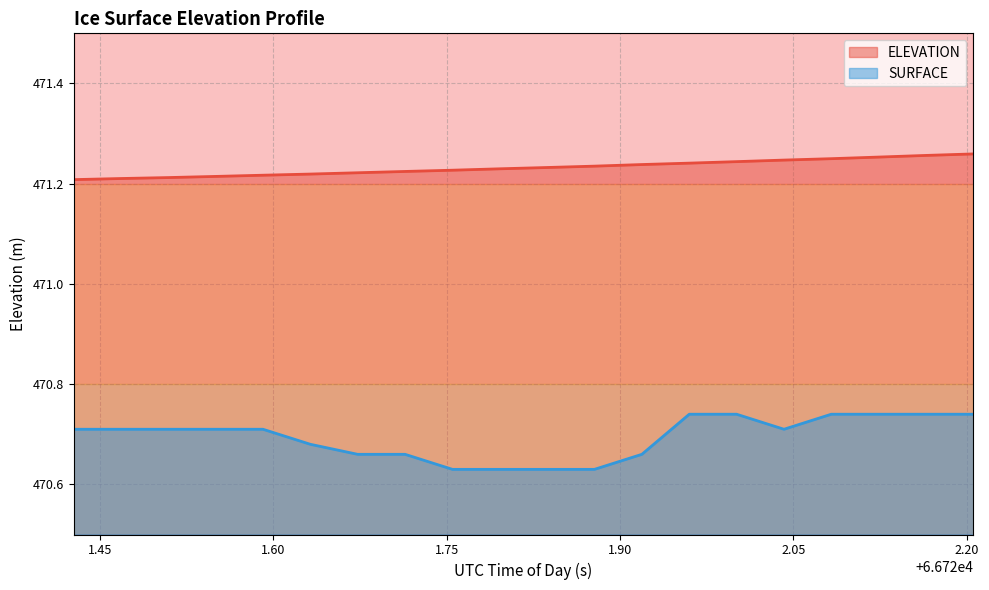

What is the average value of the ELEVATION series?

471.2